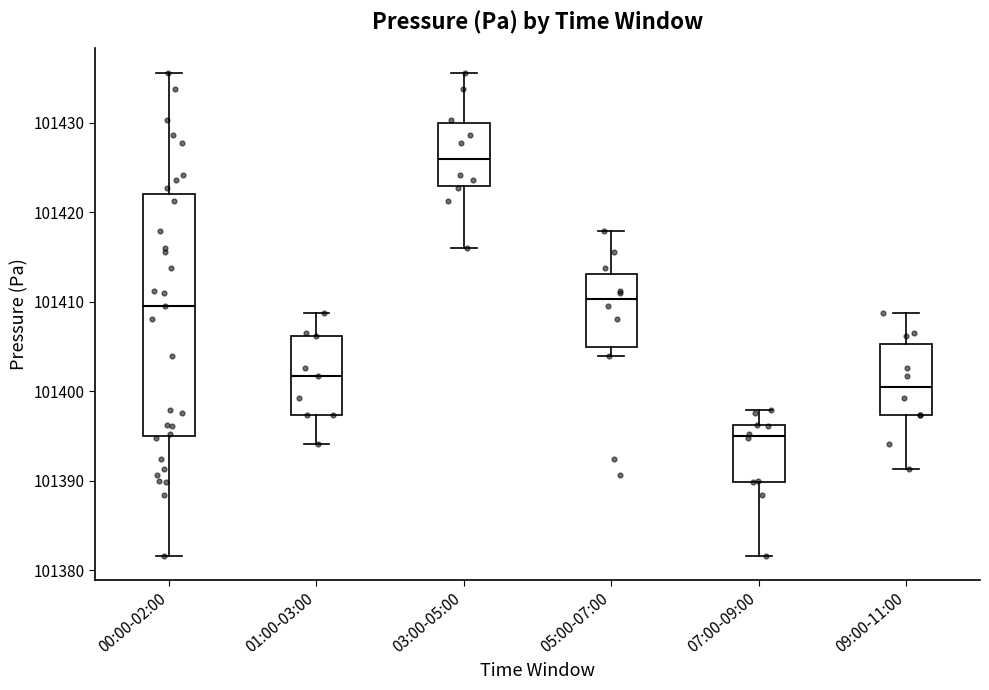

Which box has the highest median line?

03:00-05:00